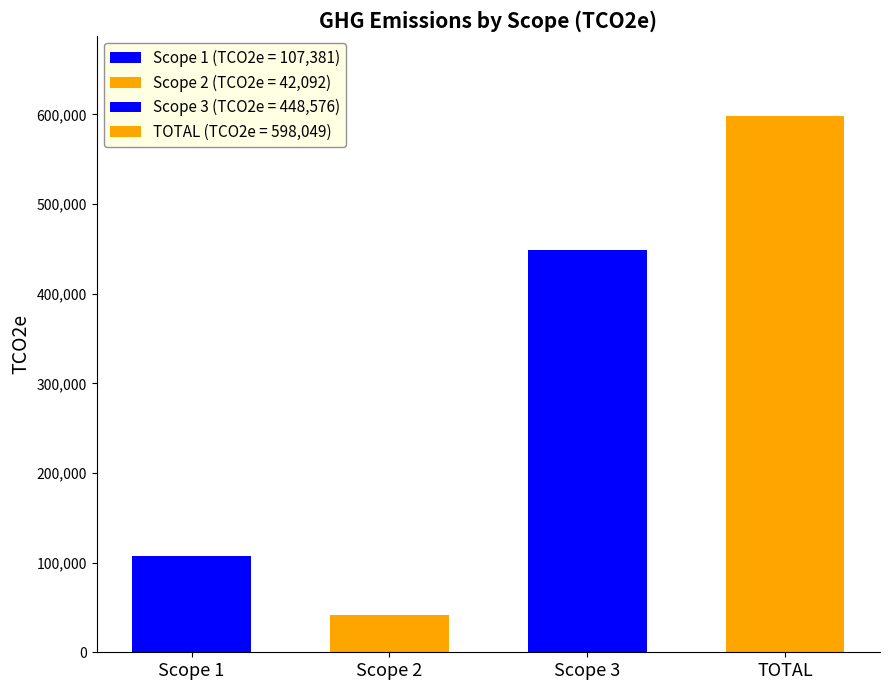

What is the ratio of the value at TOTAL to the value at Scope 2?

14.2